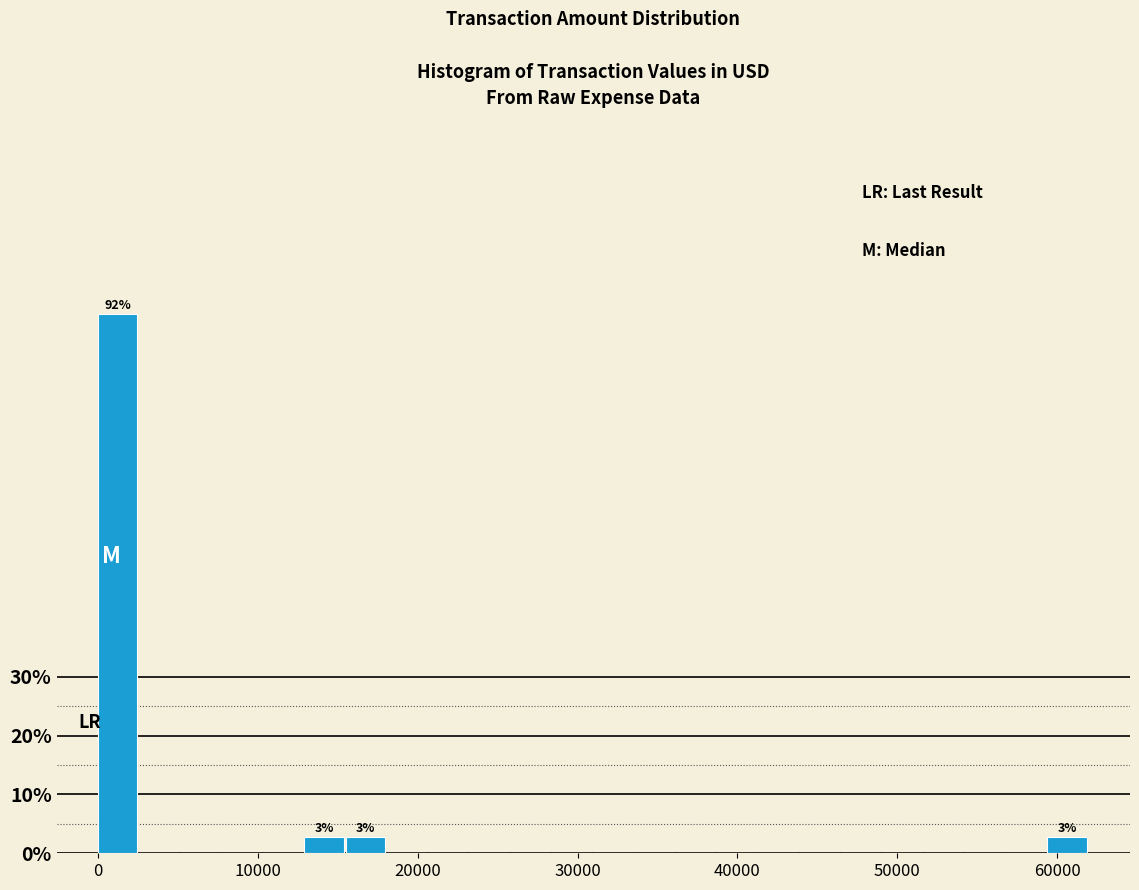

Read against the x-axis, roughly where is the centre of the tallest bar?

1000